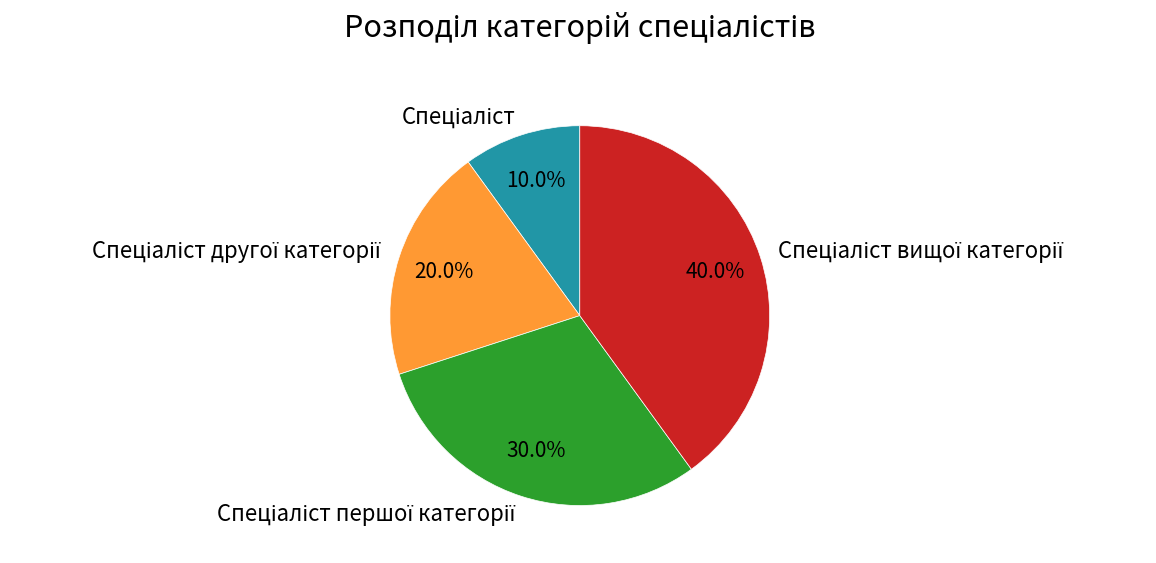

Count the number of slices in the pie.

4